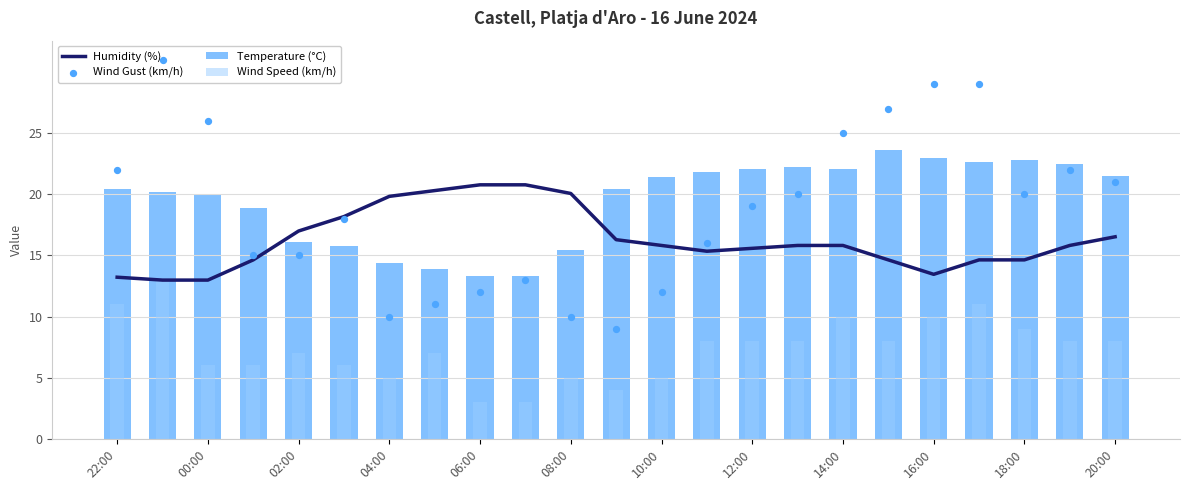

At which category is the sum across all series the highest?

19